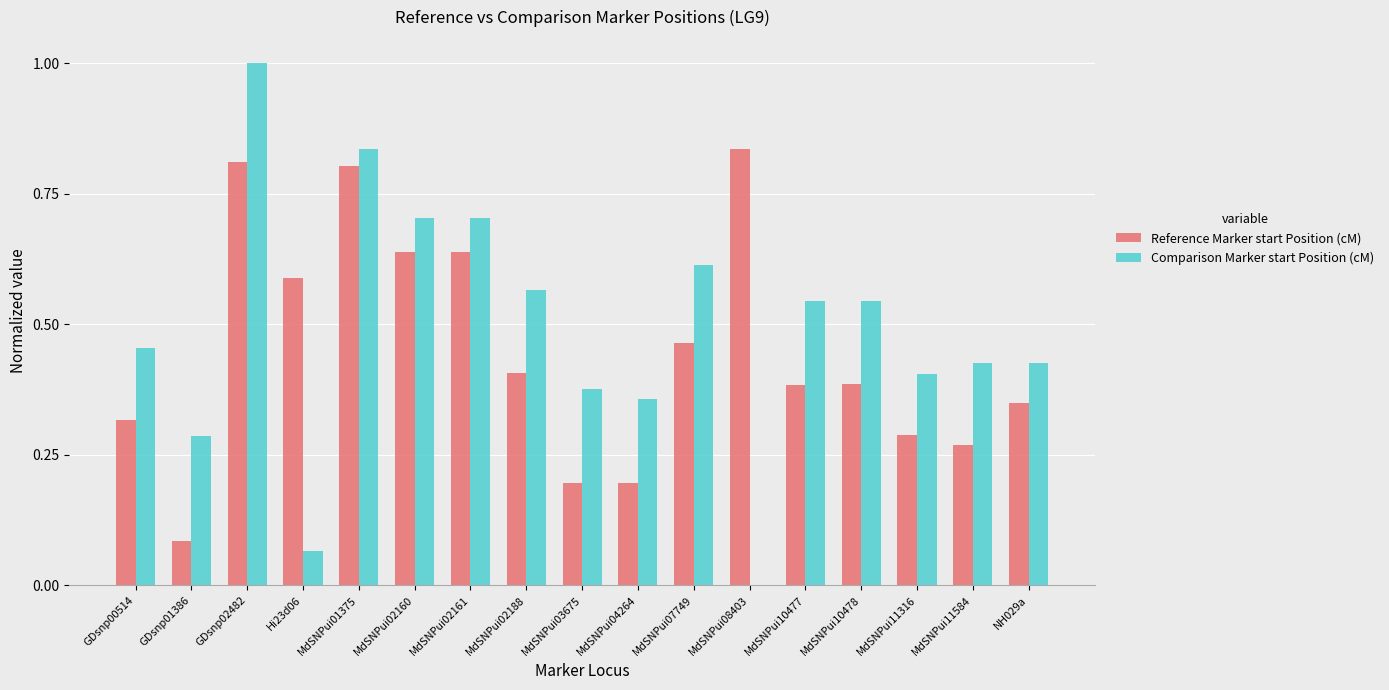

Does the chart contain stacked bars?

No